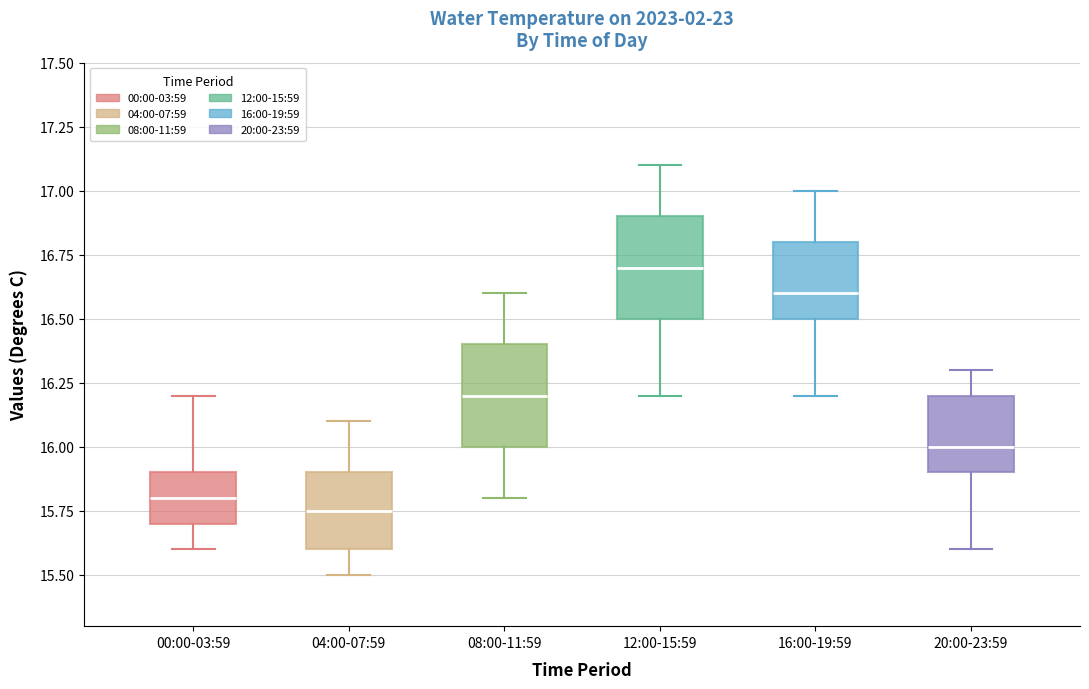

Reading left to right, transcribe this box plot: for each box, give where its median line is, the range the box spans, and where its two whiskers end, as read against the y-axis. The values are not printed on the chart, so give them approximately, as read against the axis.

00:00-03:59: median 15.80, box 15.70 to 15.90, whiskers 15.60 to 16.20
04:00-07:59: median 15.75, box 15.60 to 15.90, whiskers 15.50 to 16.10
08:00-11:59: median 16.20, box 16.00 to 16.40, whiskers 15.80 to 16.60
12:00-15:59: median 16.70, box 16.50 to 16.90, whiskers 16.20 to 17.10
16:00-19:59: median 16.60, box 16.50 to 16.80, whiskers 16.20 to 17.00
20:00-23:59: median 16.00, box 15.90 to 16.20, whiskers 15.60 to 16.30